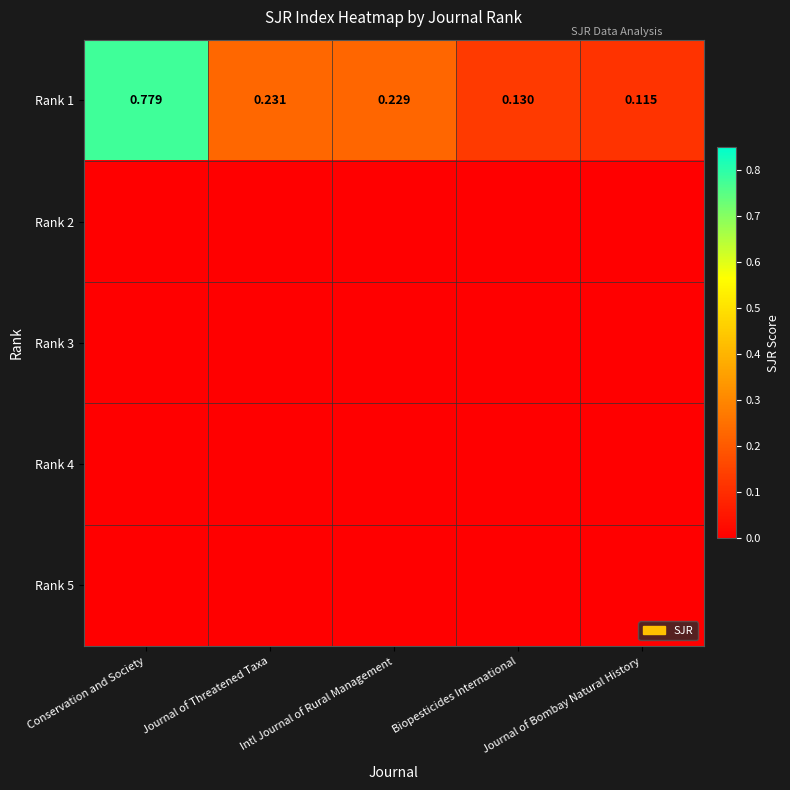

Is the value of Rank 5 at Journal of Threatened Taxa greater than the value of Rank 3 at Biopesticides International?

No